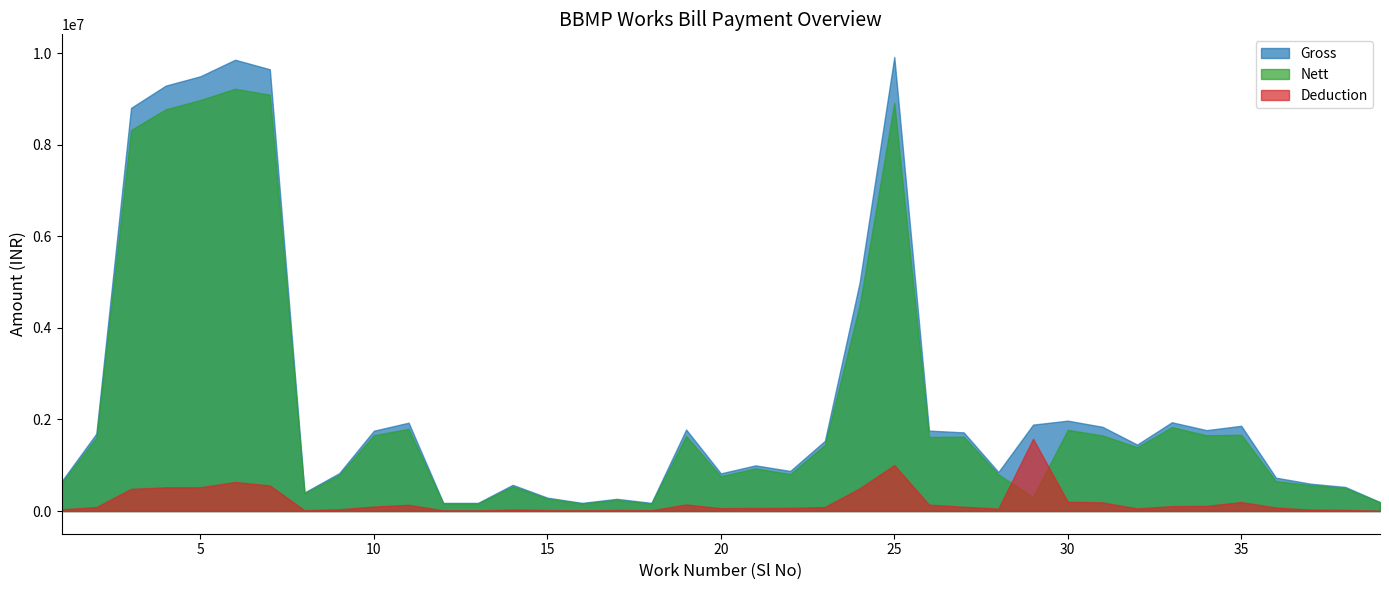

Between 12 and 32, which series saw the biggest shift?

Gross